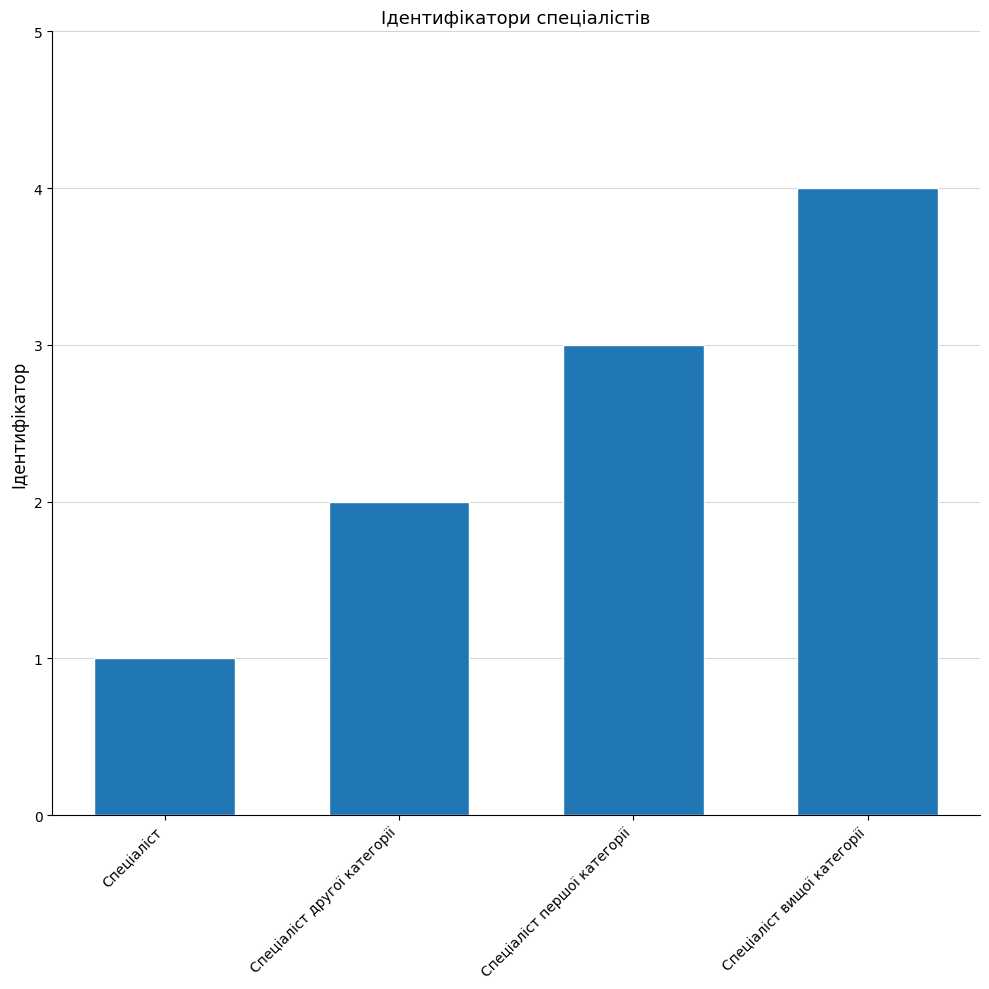

What is the greatest value displayed?

4